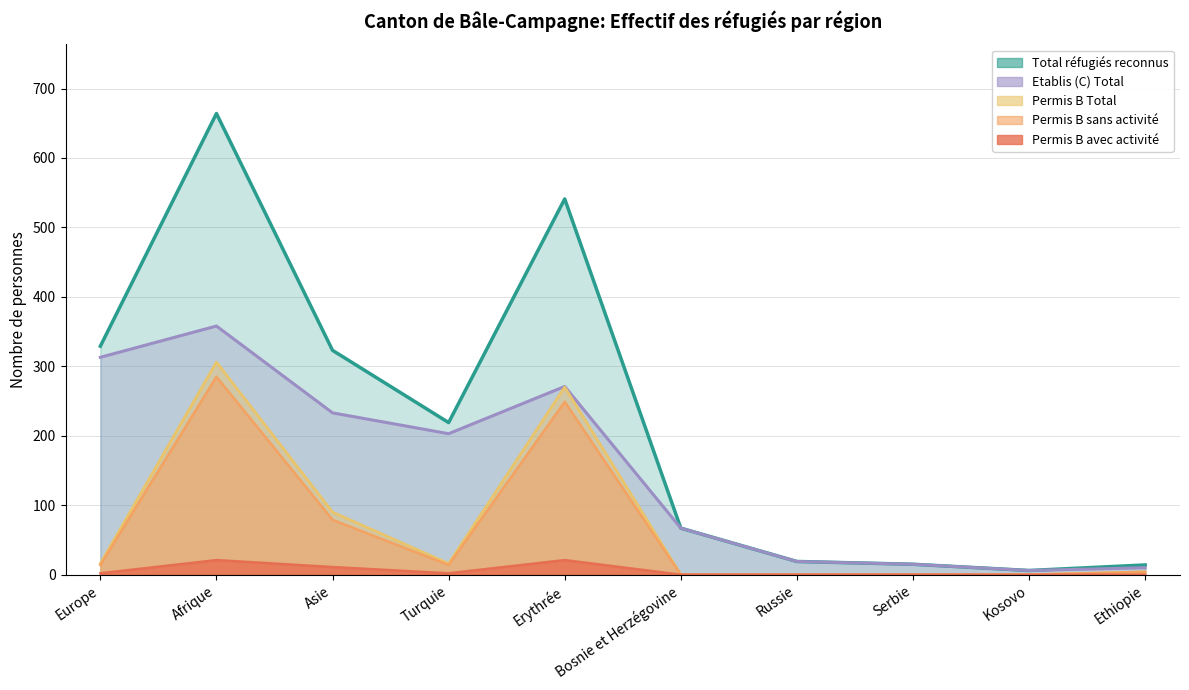

True or false: Permis B Total and Total réfugiés reconnus cross at least once.

False